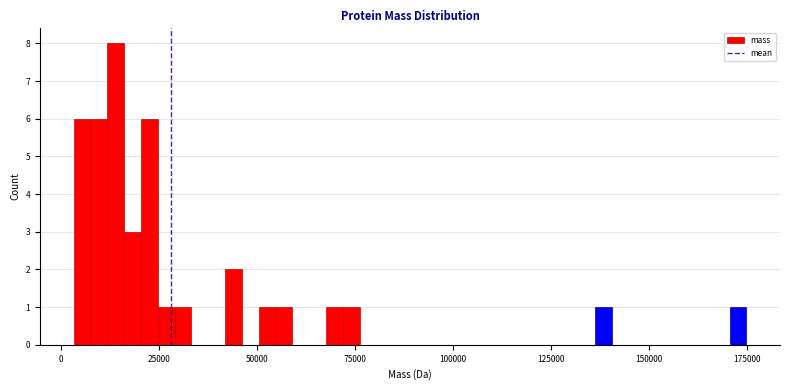

Around what value on the x-axis is the tallest bar? Give the approximate position of its centre, as read against the axis.

15000